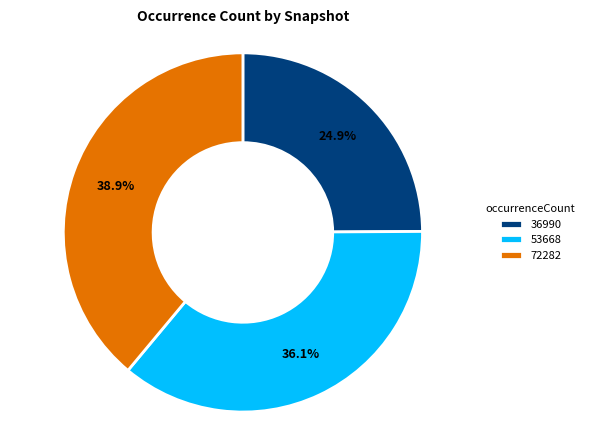

Rank the categories by value from highest to lowest.

72282, 53668, 36990